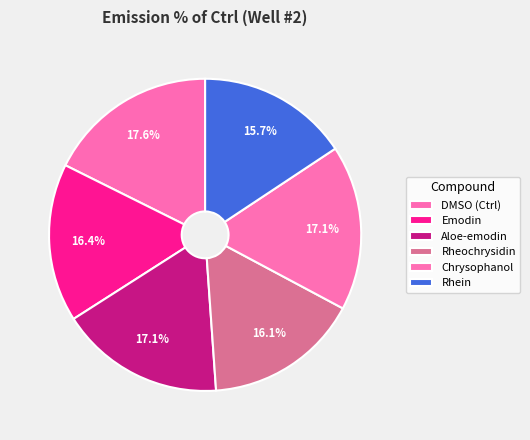

How many segments does this pie chart have?

6